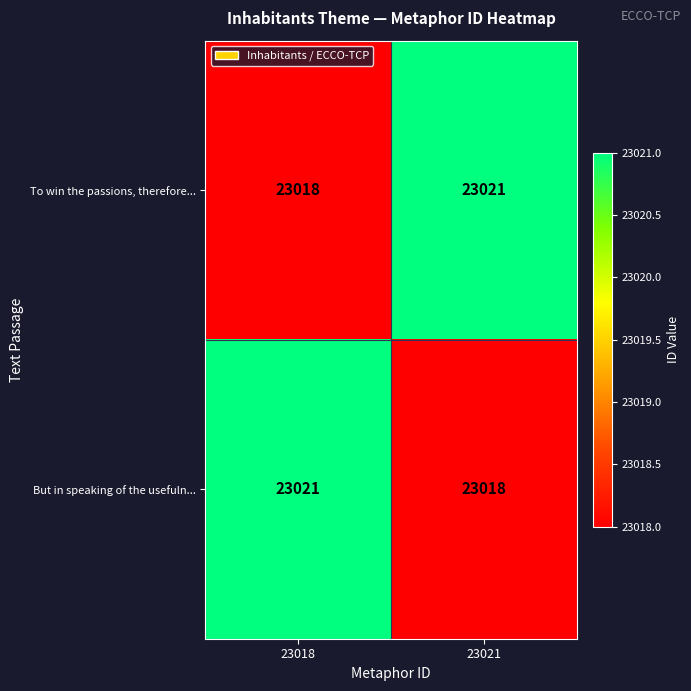

Count the number of categories in the chart.

2